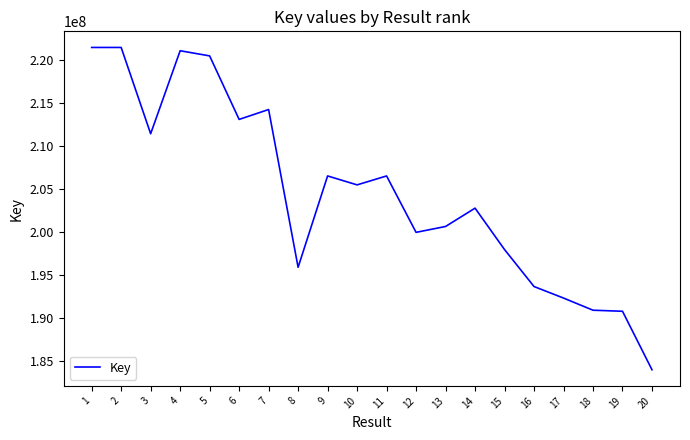

What is the difference between the values at 8 and 14?

6882494